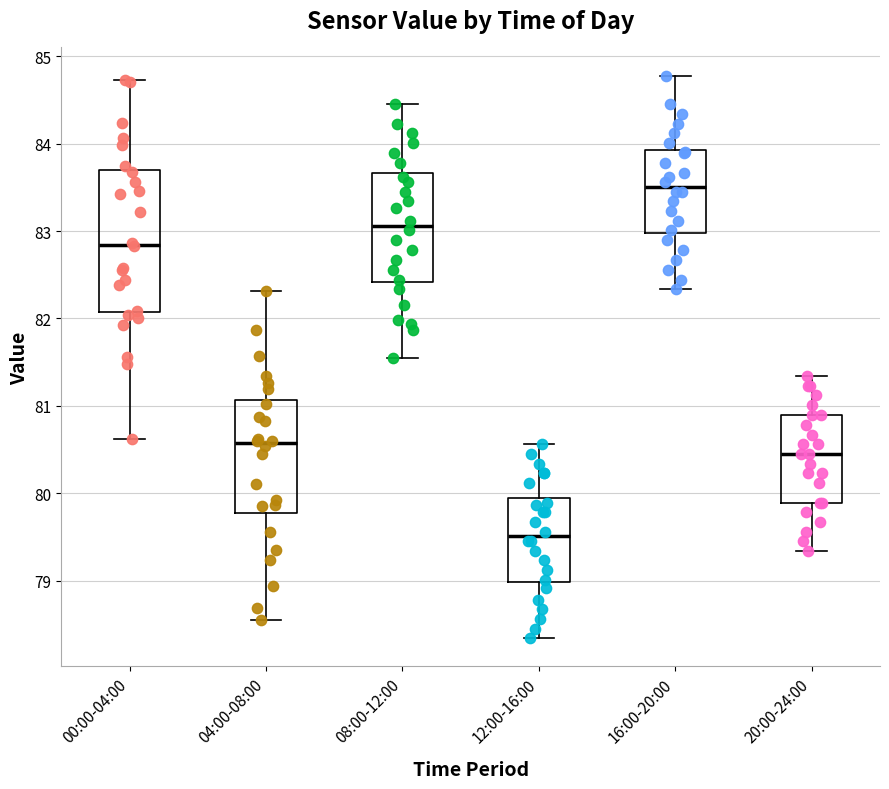

Where does the median line of the box for 16:00-20:00 sit on the y-axis? The values are not printed on the chart, so give them approximately, as read against the axis.

83.5